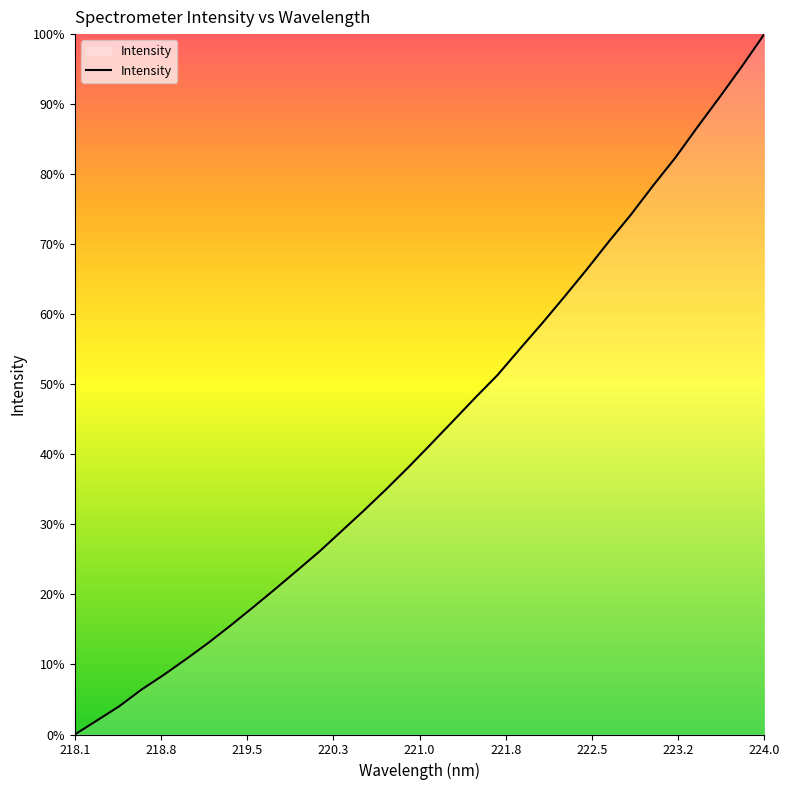

What is the value of the 21st point from the left?

2464.4